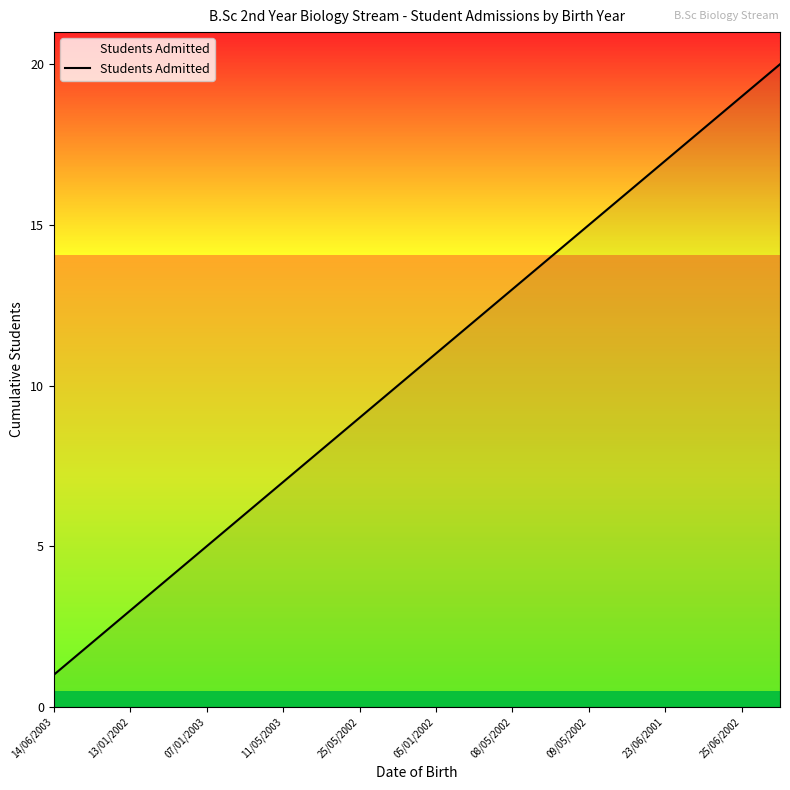

Does the chart display data point markers on the line(s)?

No